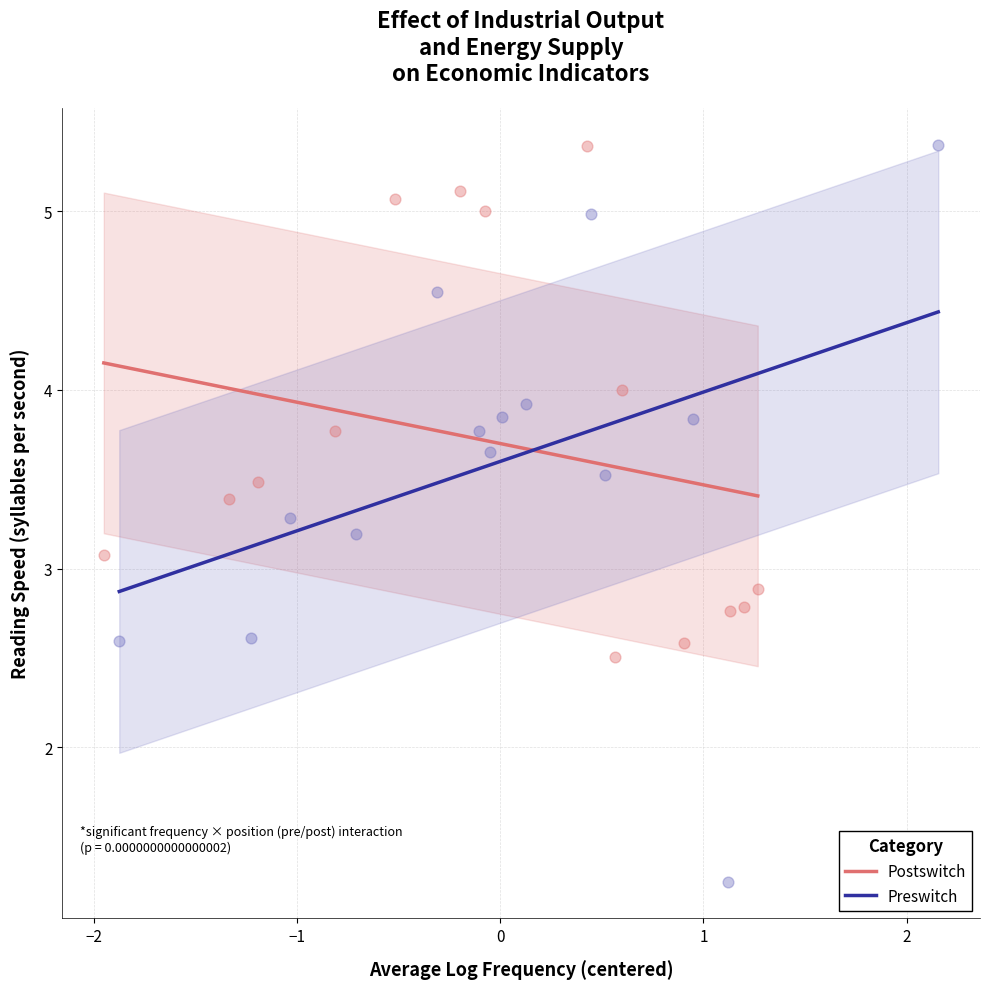

Which series contains the lowest Y value?

Preswitch